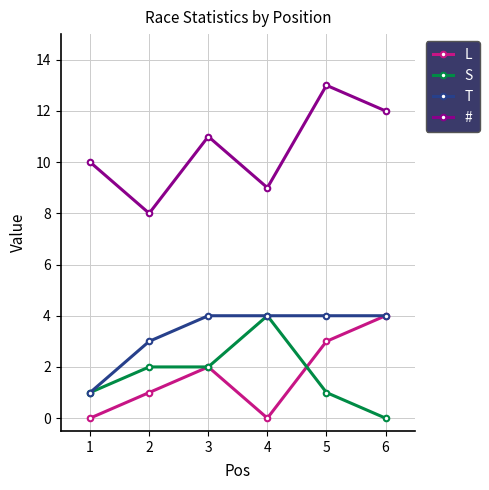

What is the value of the S point at the 5th from the left?

1